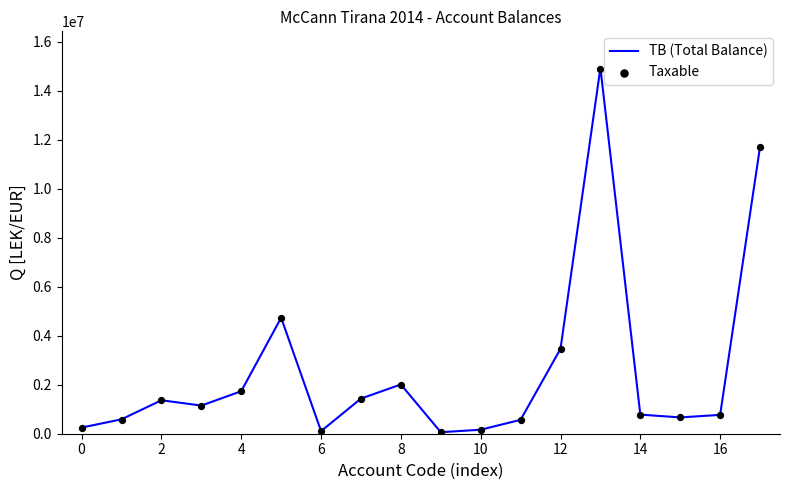

Which series has the widest spread of Y values?

TB (Total Balance)